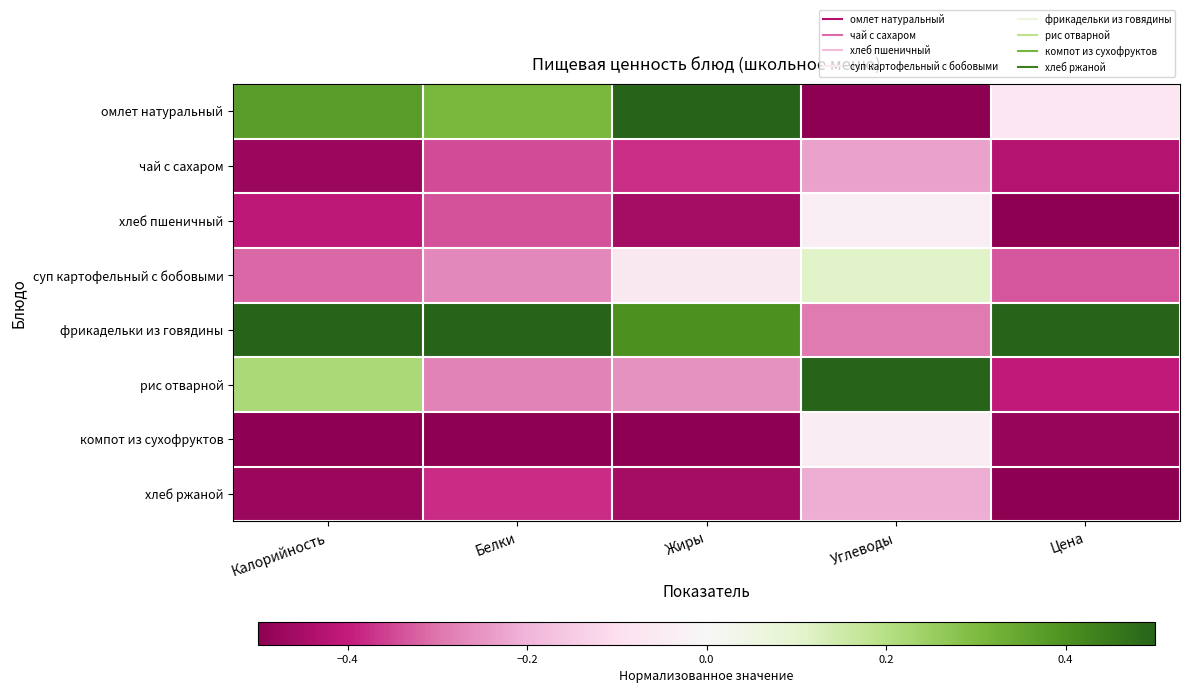

How many categories are shown in the chart?

5